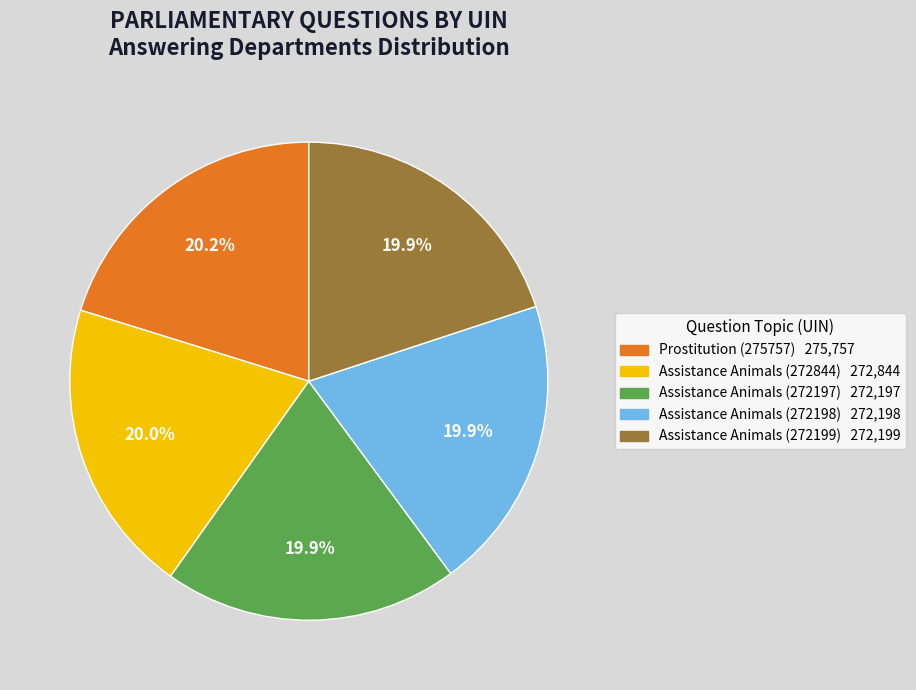

How much of the chart is everything except Assistance Animals (272197)?

80.1%